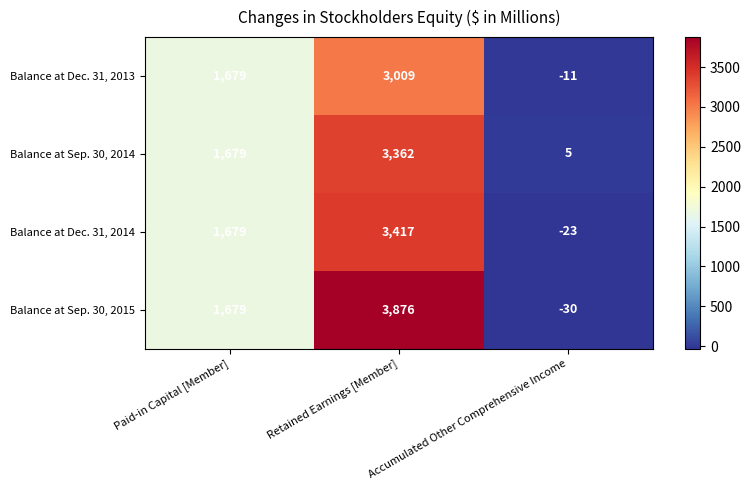

Rank the categories by Balance at Sep. 30, 2015 value from lowest to highest.

Accumulated Other Comprehensive Income, Paid-in Capital [Member], Retained Earnings [Member]